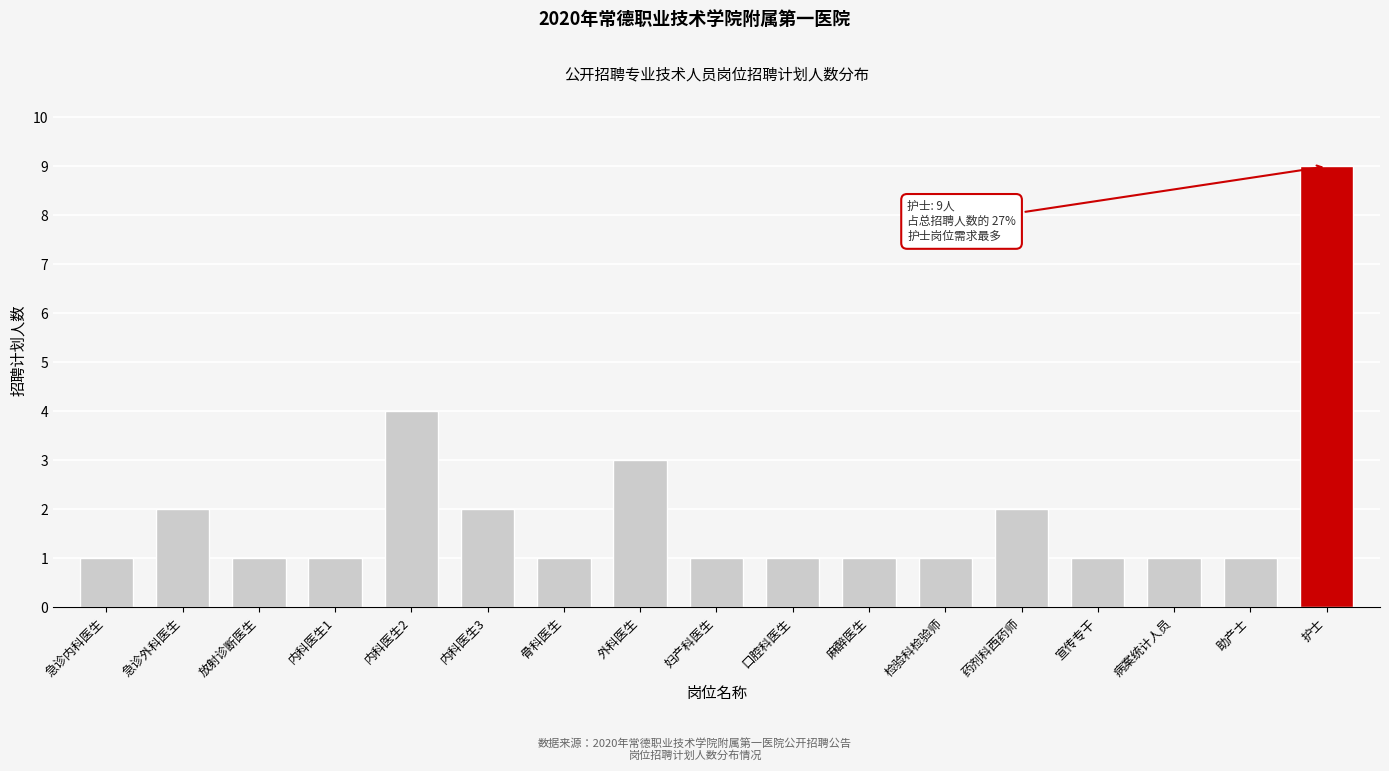

Reading left to right, extract all data points from this chart.

1	2	1	1	4	2	1	3	1	1	1	1	2	1	1	1	9